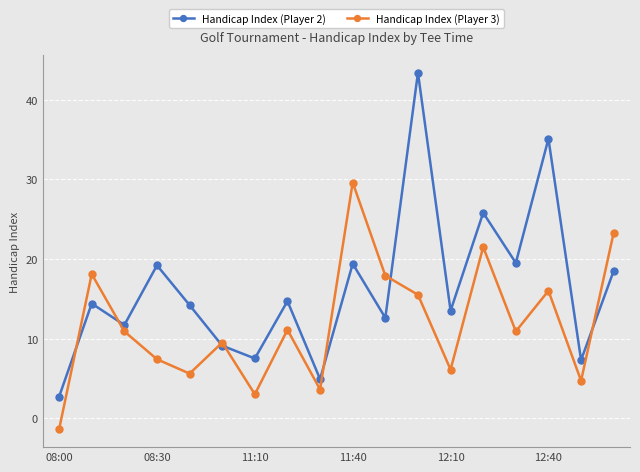

Rank the series by their average value, from highest to lowest.

Handicap Index (Player 2), Handicap Index (Player 3)